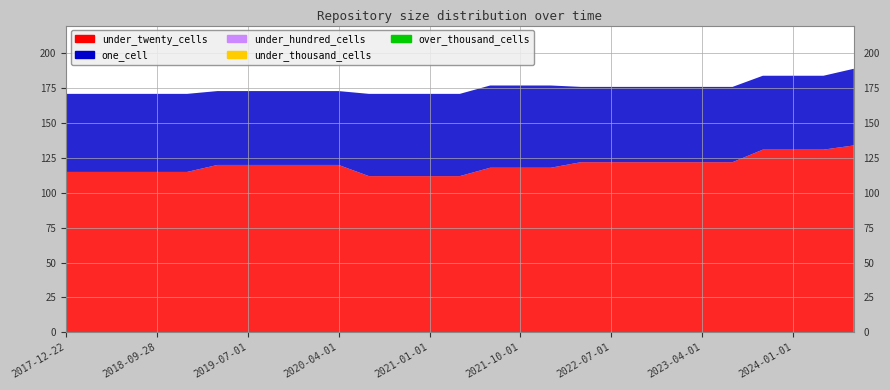

True or false: one_cell and under_hundred_cells cross at least once.

False